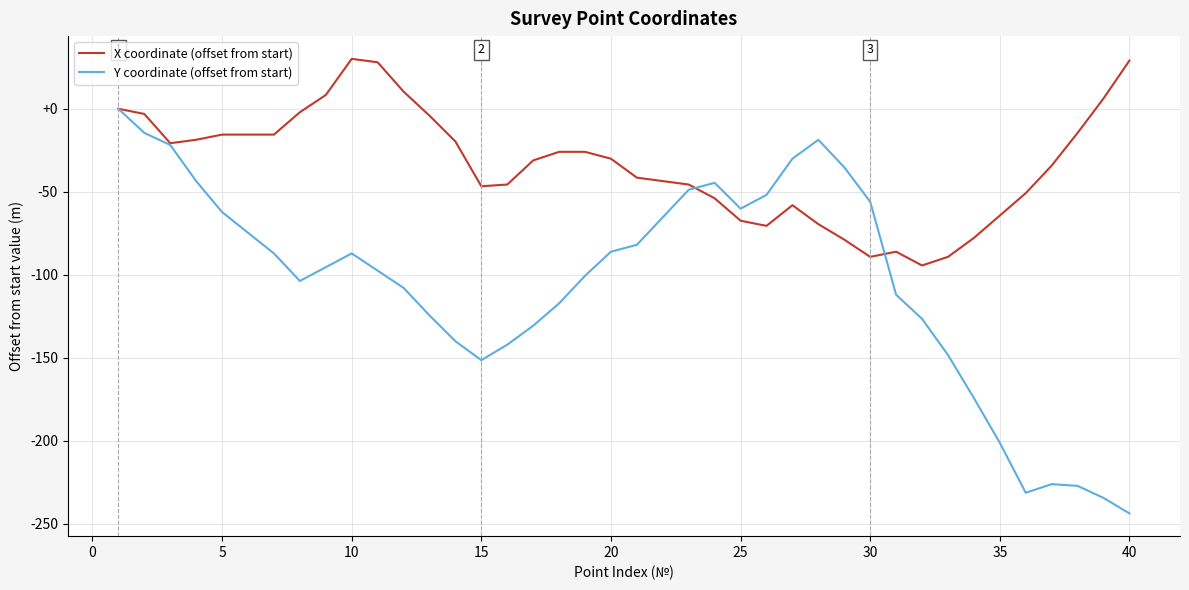

Rank the series by their maximum value, from highest to lowest.

X coordinate (offset from start), Y coordinate (offset from start)